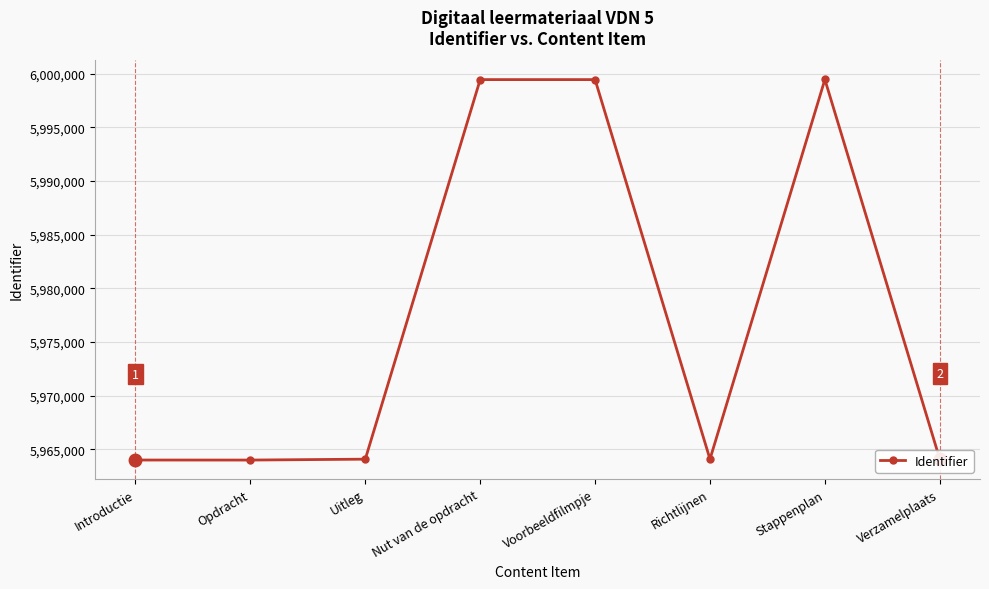

The chart shows a value of 3232542 at Introductie. True or false?

False